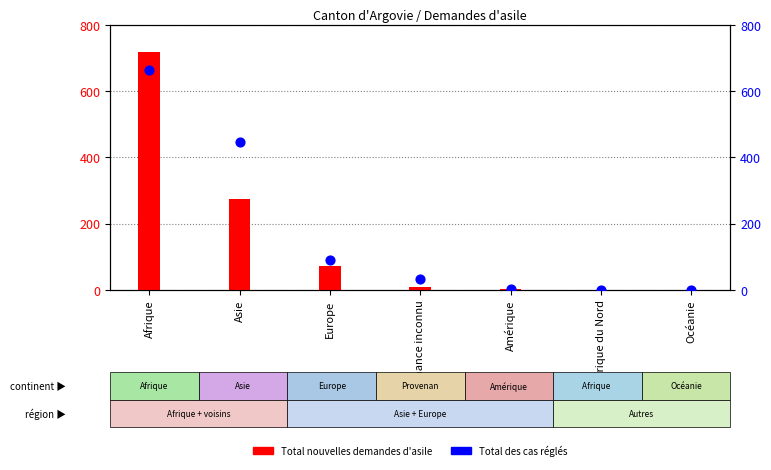

Which series reaches the maximum Y coordinate?

Total nouvelles demandes d'asile